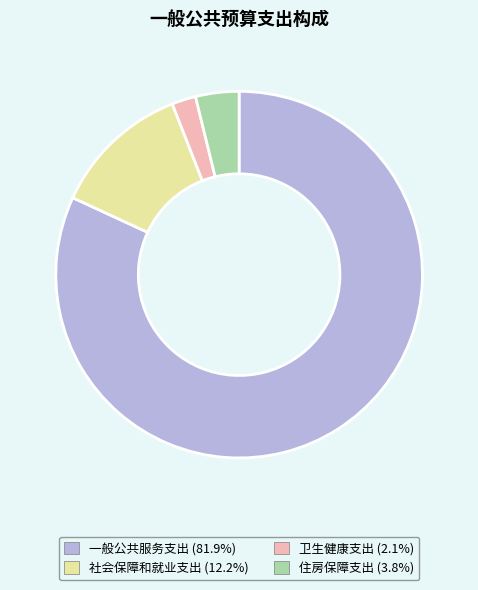

Is the sum of 卫生健康支出 and 住房保障支出 greater than half?

No